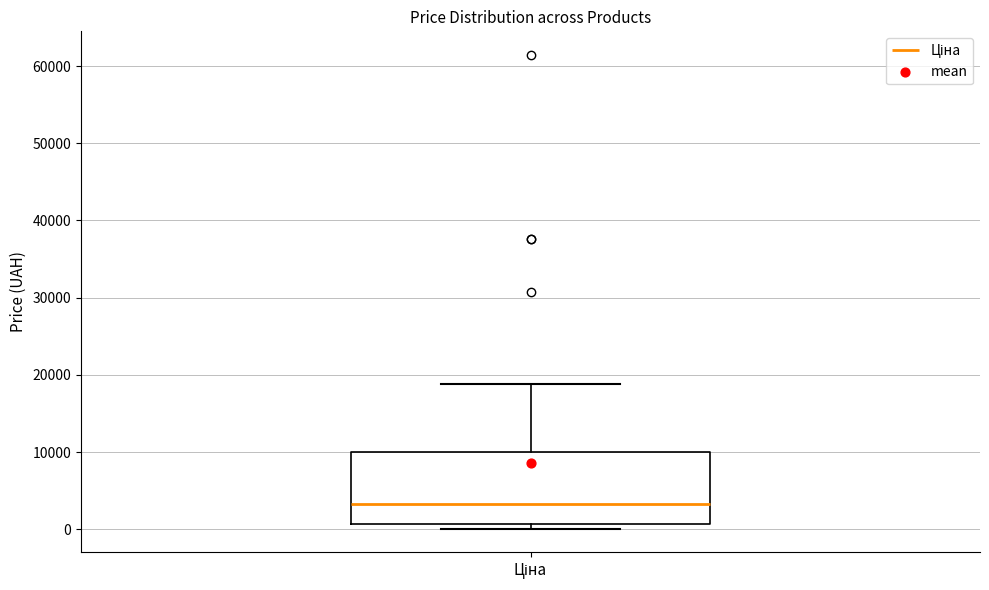

Read this box plot against the y-axis: the position of the median line, the range covered by the box, and the ends of both whiskers. The values are not printed on the chart, so give them approximately, as read against the axis.

median 3000, box 1000 to 10000, whiskers 0 to 19000